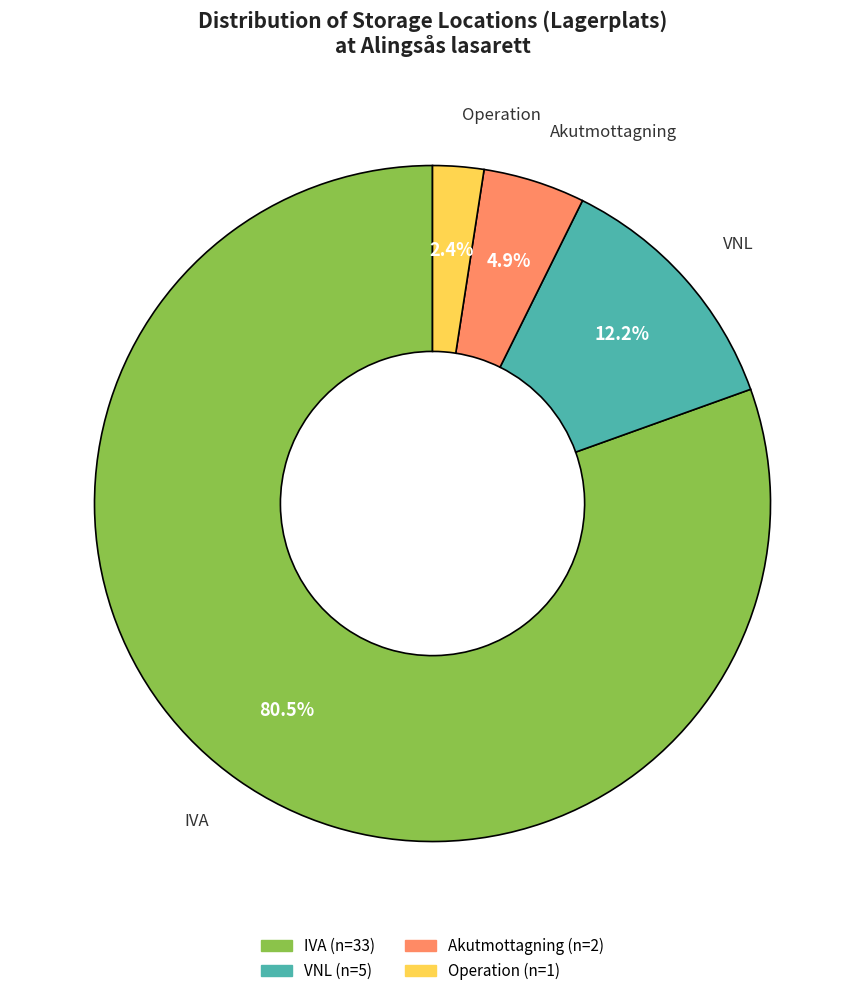

How many segments does this pie chart have?

4